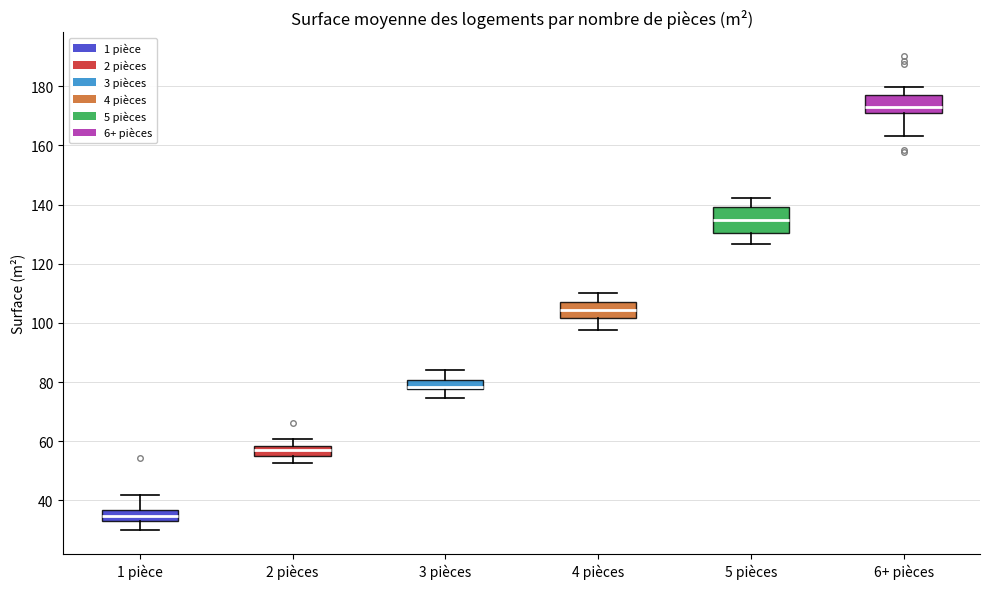

Which box's median line is the lowest?

1 pièce